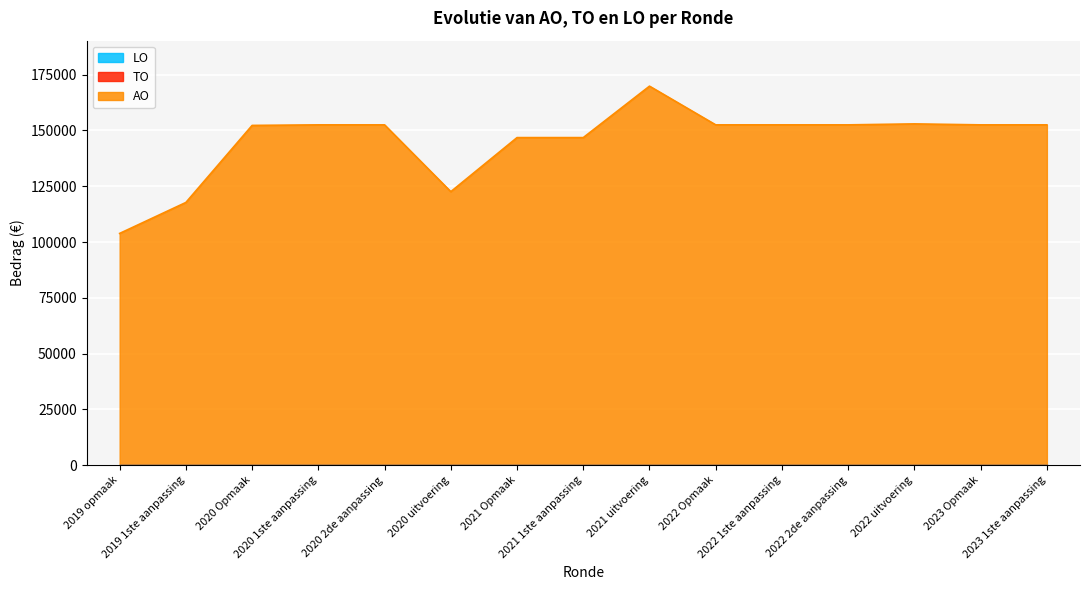

What is the difference between the maximum and minimum values in the AO series?

65977